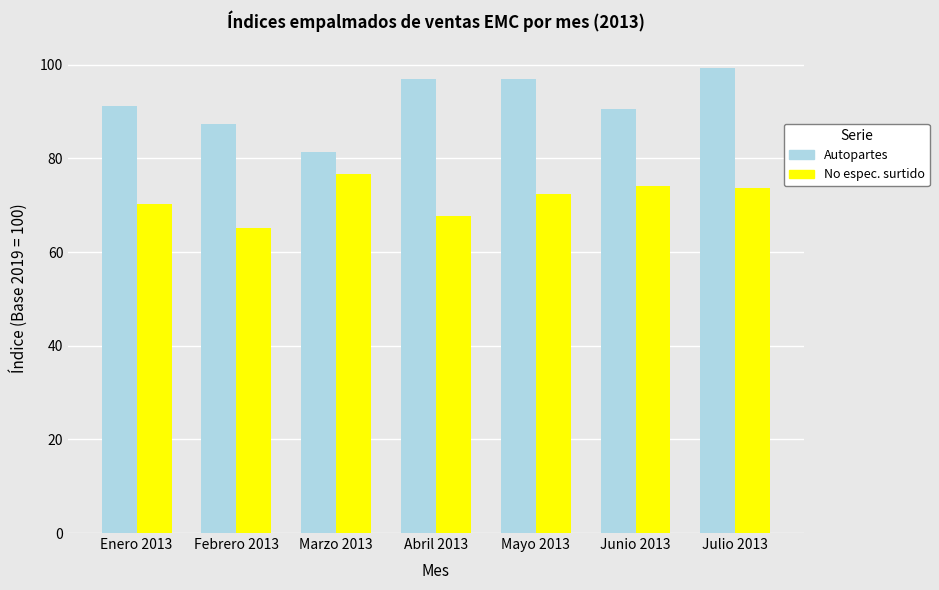

How many bars are there in total?

14